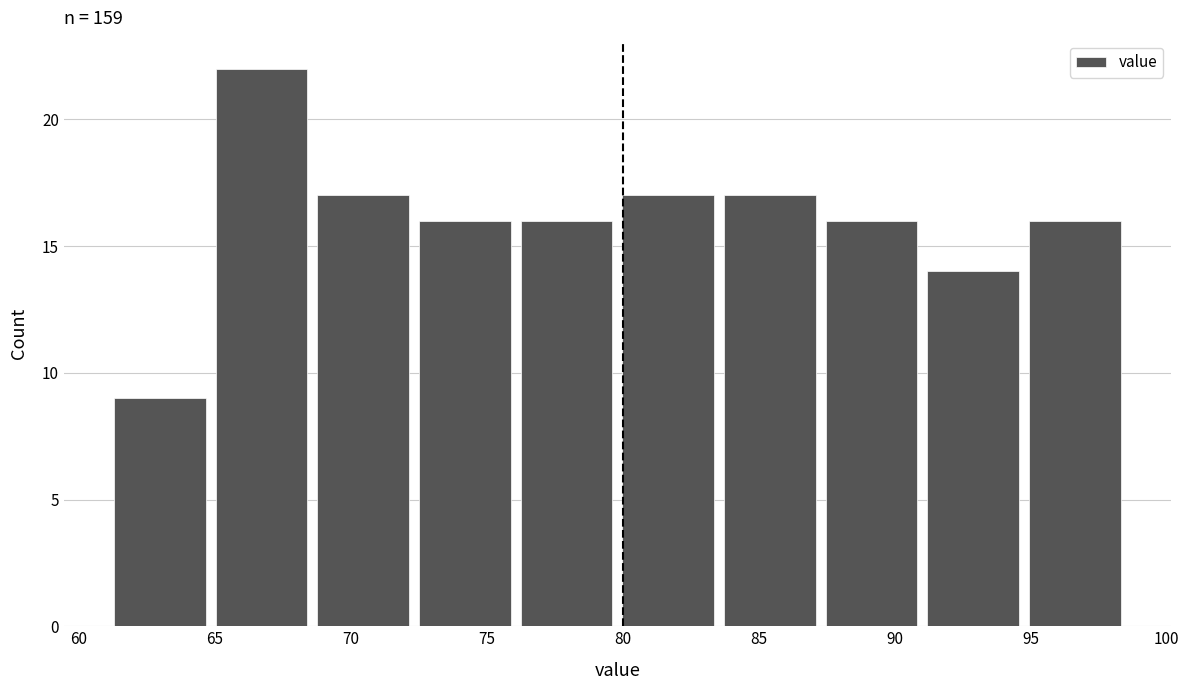

What is the height of the bar covering 83.5 to 87.5 on the x-axis? Neither the bar edges nor the heights are printed on the chart, so give them approximately, as read against the axes.

17